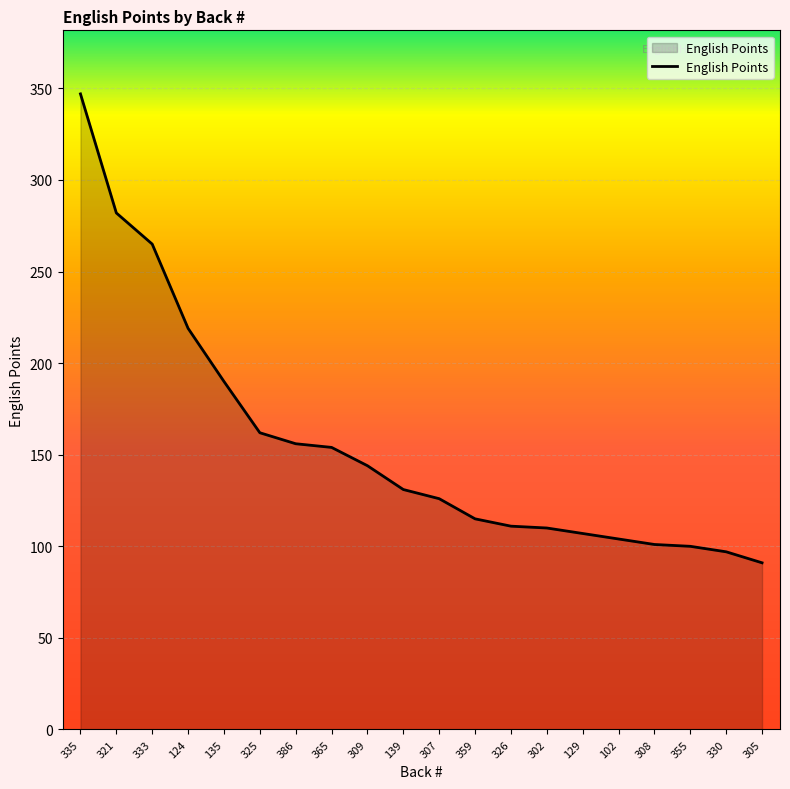

What position from the right is 135?

16